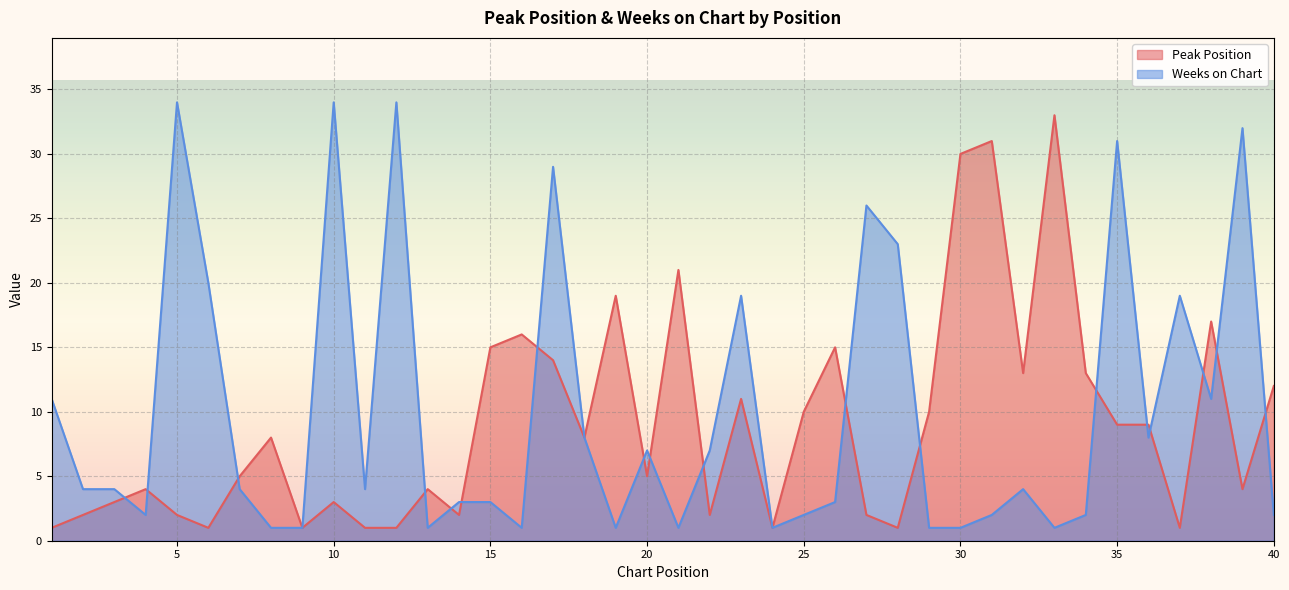

Which has a higher value, 13 or 24?

13